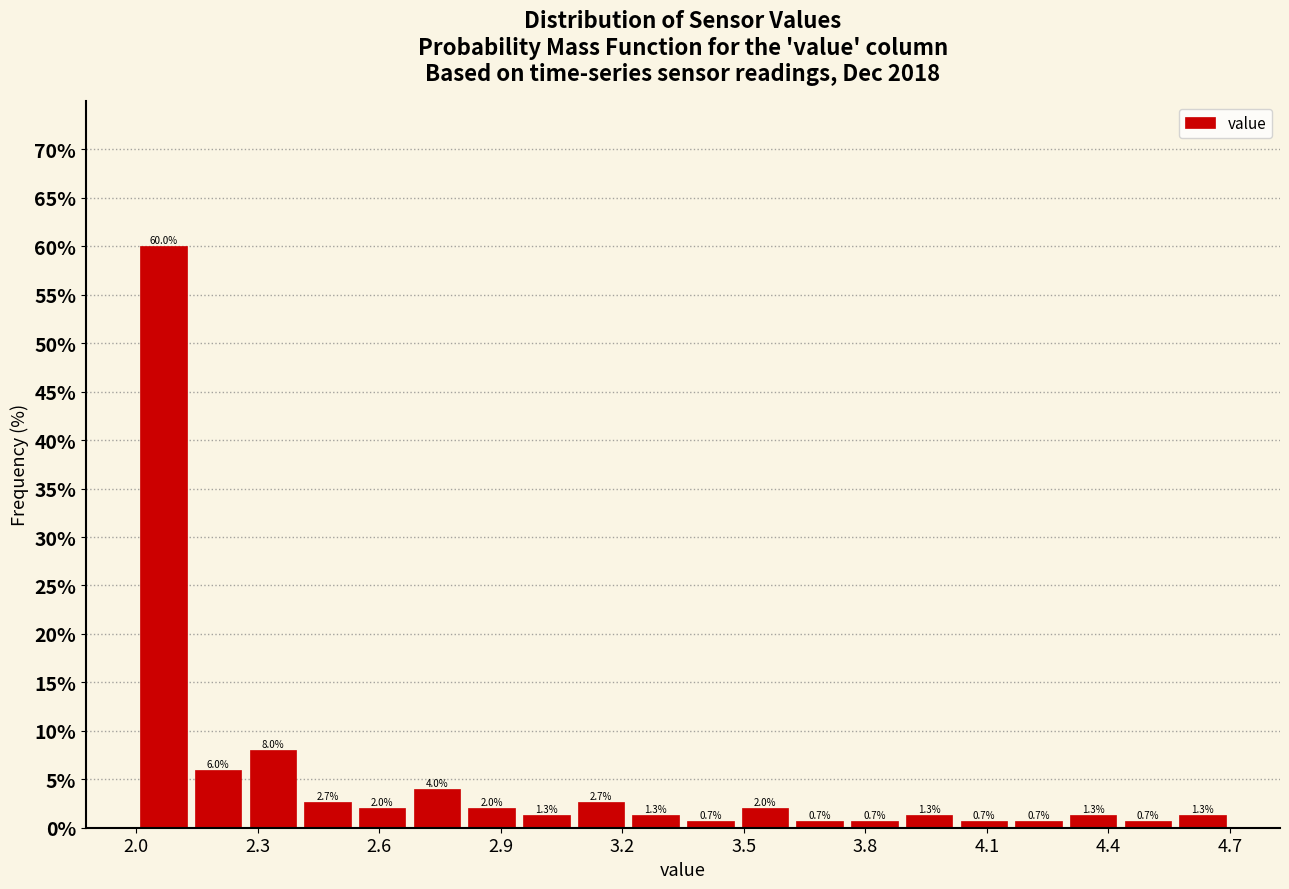

Around what value on the x-axis is the tallest bar? Give the approximate position of its centre, as read against the axis.

2.05